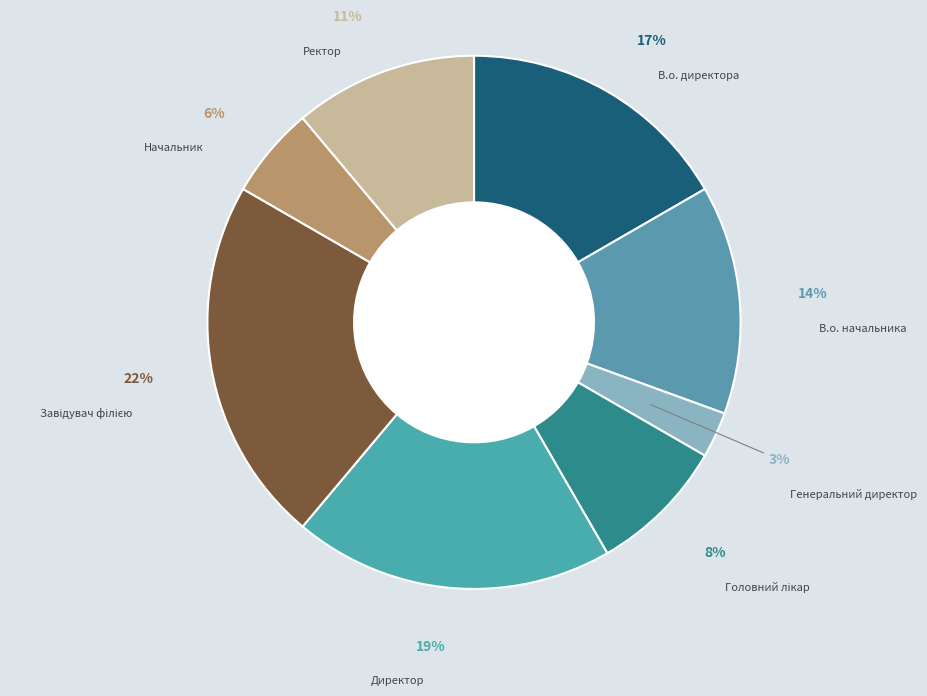

Count the number of slices in the pie.

8